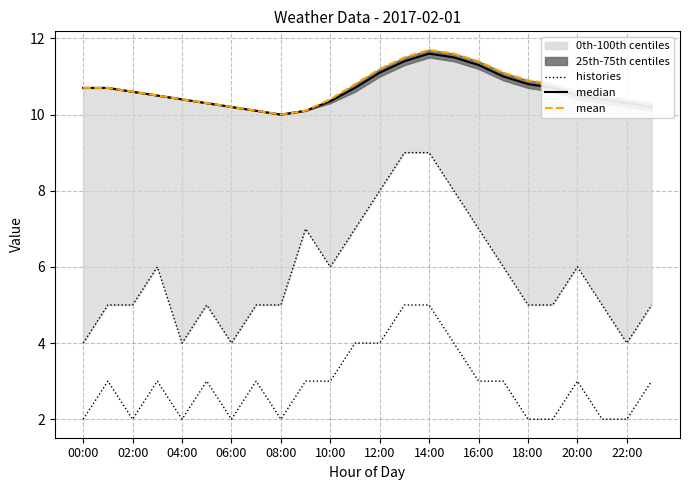

Which category has the highest value in the mean series?

14:00